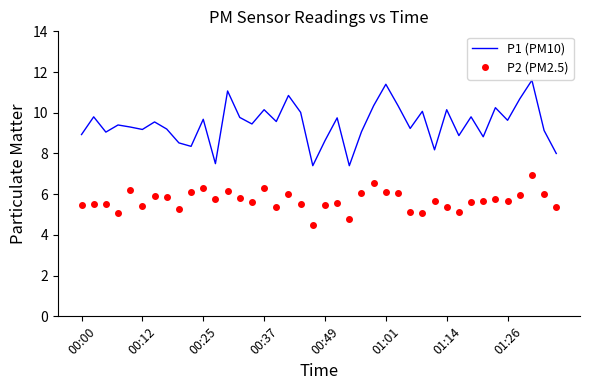

List the series in order of their overall mean, lowest first.

P2 (PM2.5), P1 (PM10)